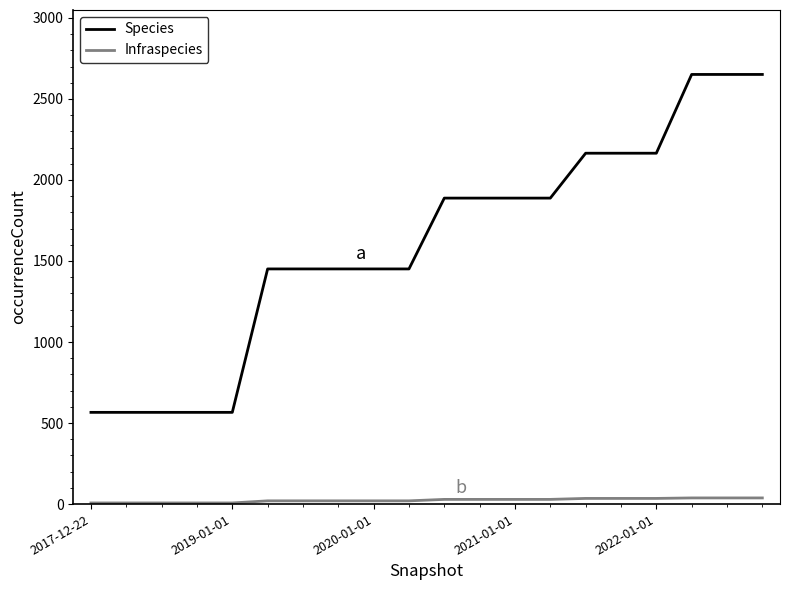

True or false: Infraspecies and Species intersect in this chart.

False